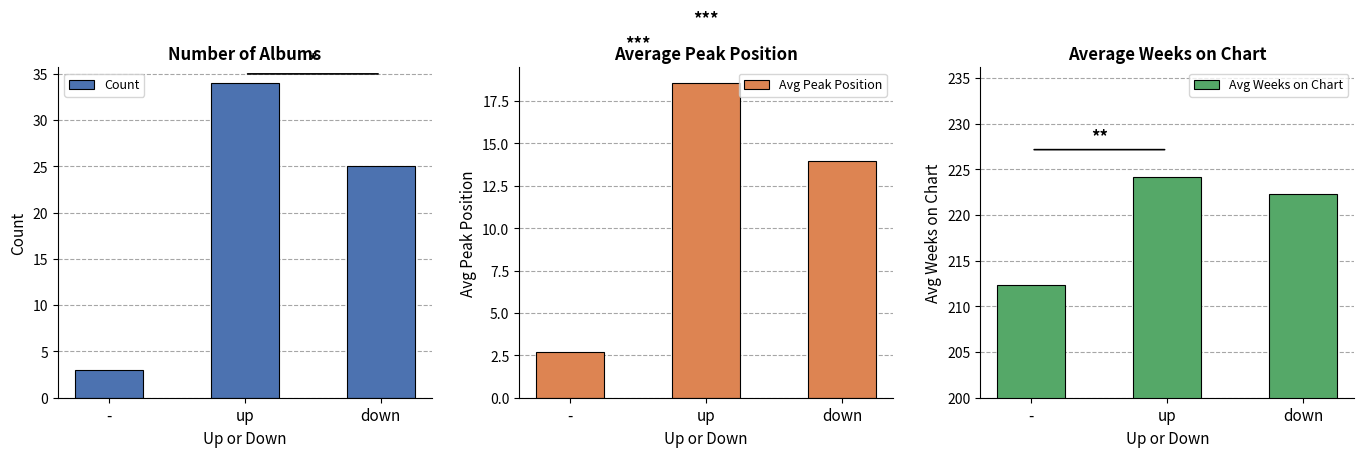

Which series has the largest total across all categories?

Avg Weeks on Chart